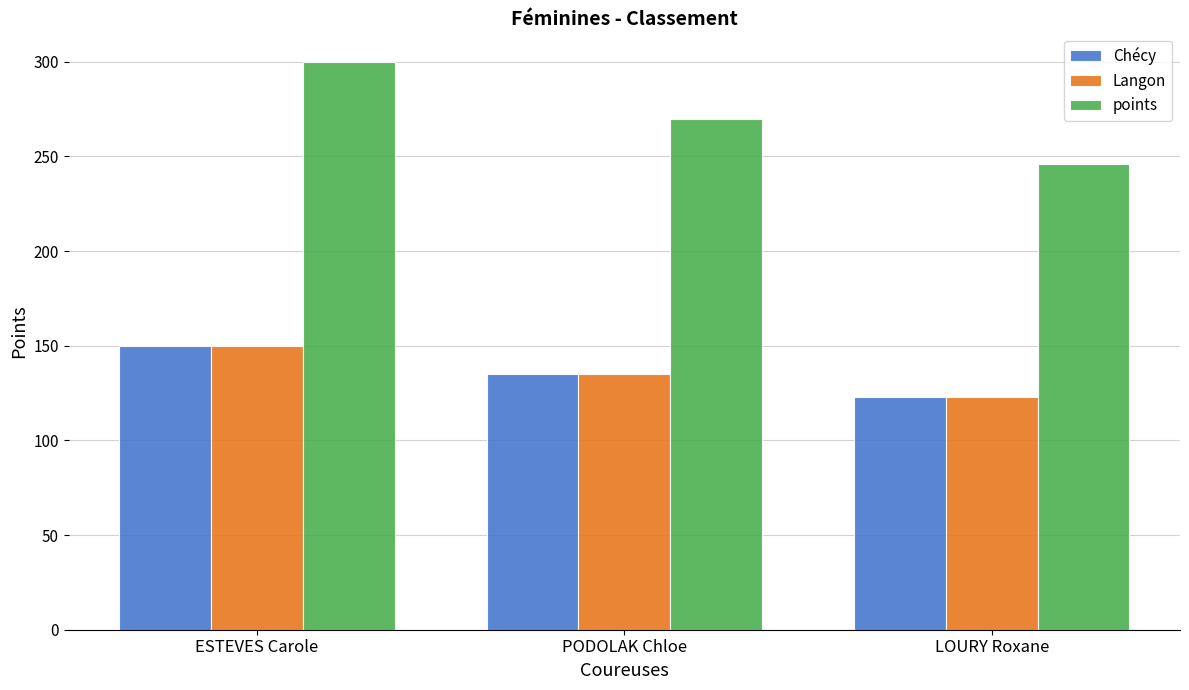

Where does the Langon series first go above 135?

ESTEVES Carole